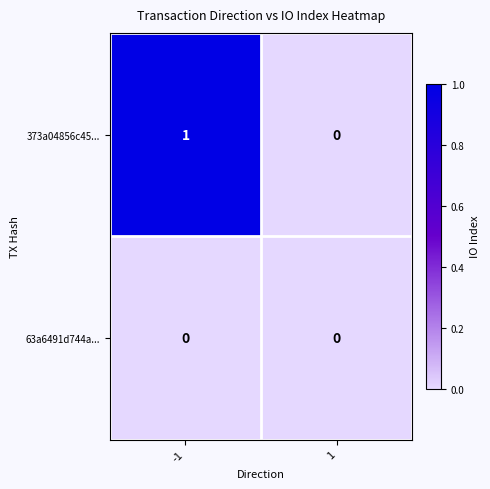

Count the number of data series in this chart.

2